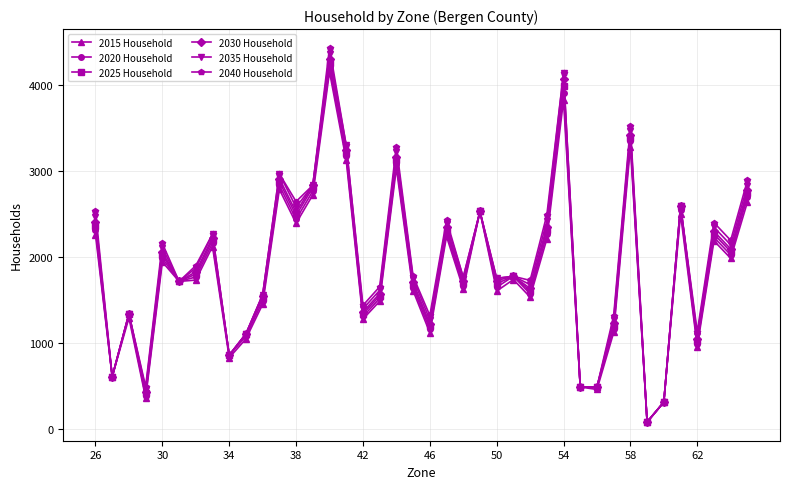

What is the maximum value for 2035 Household?

4358.6